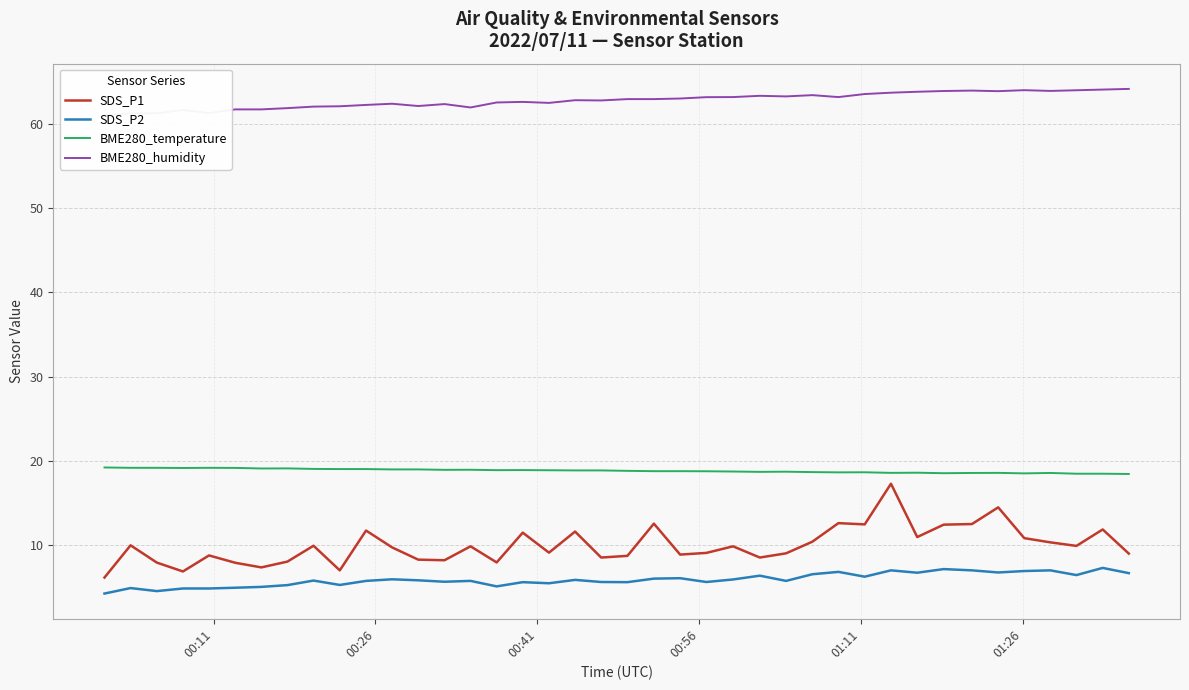

True or false: BME280_temperature and SDS_P2 cross at least once.

False